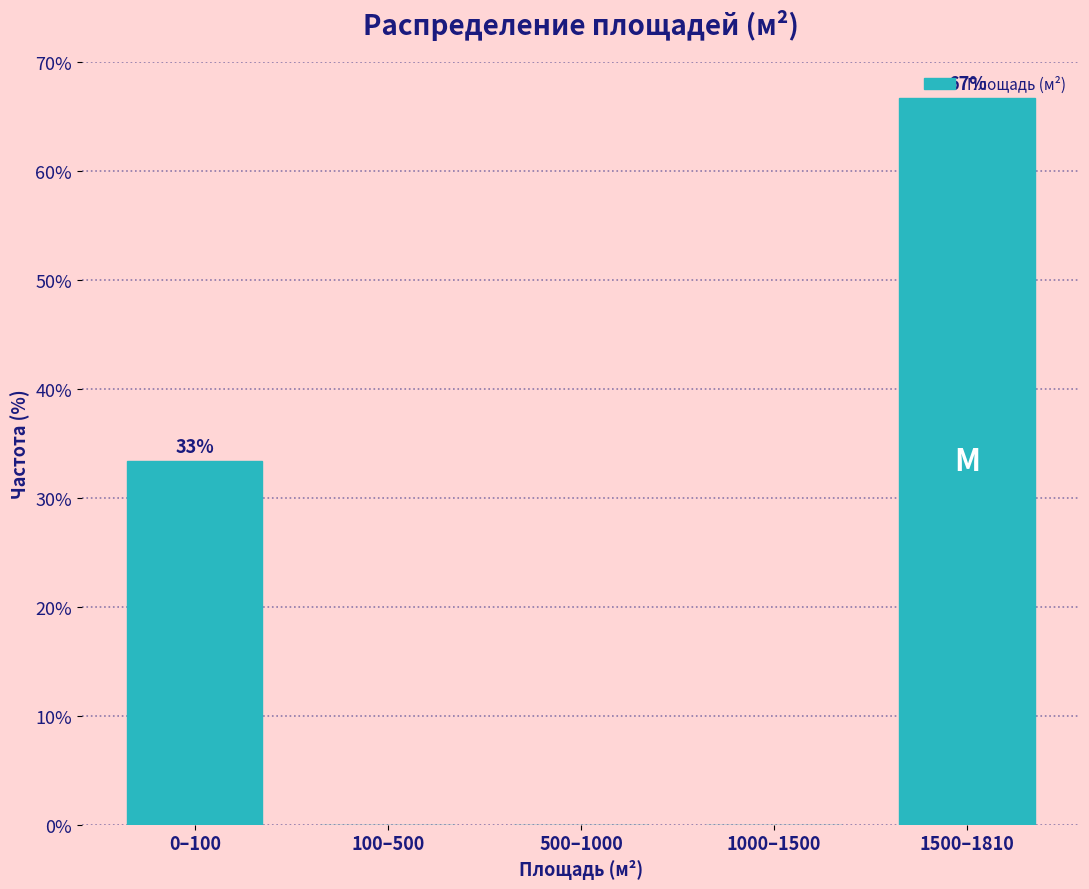

Is it true that the value at 100–500 is 0.0?

True